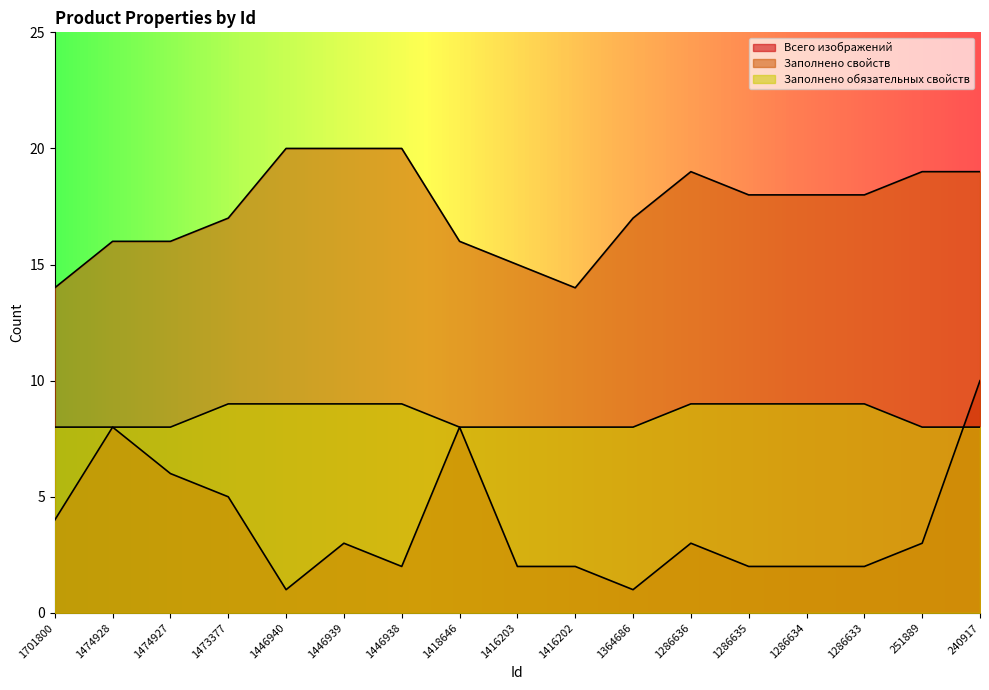

What is the difference between the maximum and minimum values in the Всего изображений series?

9